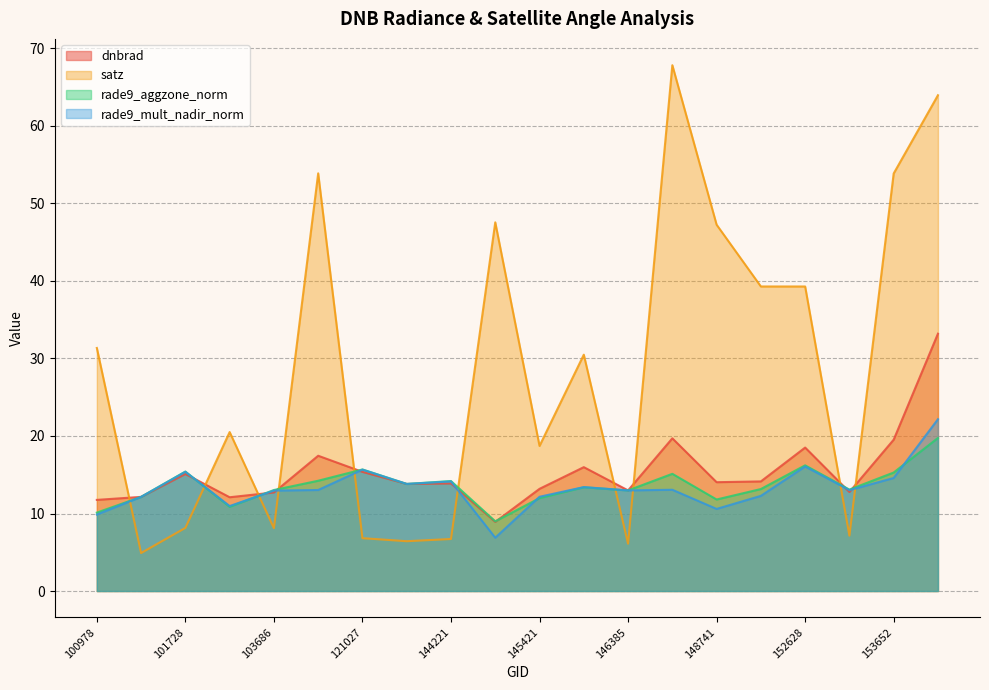

Reading left to right, transcribe all the data shown in this chart.

dnbrad: 11.8	12.1	15.1	12.1	12.7	17.5	15.4	13.8	13.9	8.9	13.2	16.0	13.0	19.7	14.0	14.1	18.5	12.8	19.5	33.2
satz: 31.4	4.9	8.1	20.5	8.1	53.9	6.8	6.4	6.7	47.6	18.7	30.5	6.1	67.8	47.3	39.3	39.3	7.1	53.9	64.0
rade9_aggzone_norm: 10.1	12.1	15.4	10.9	13.0	14.2	15.7	13.8	14.2	9.0	12.0	13.4	13.0	15.1	11.8	13.2	16.2	13.1	15.3	19.7
rade9_mult_nadir_norm: 9.9	12.1	15.4	11.0	13.0	13.0	15.7	13.8	14.1	6.9	12.2	13.4	13.0	13.1	10.6	12.3	16.1	13.0	14.6	22.2